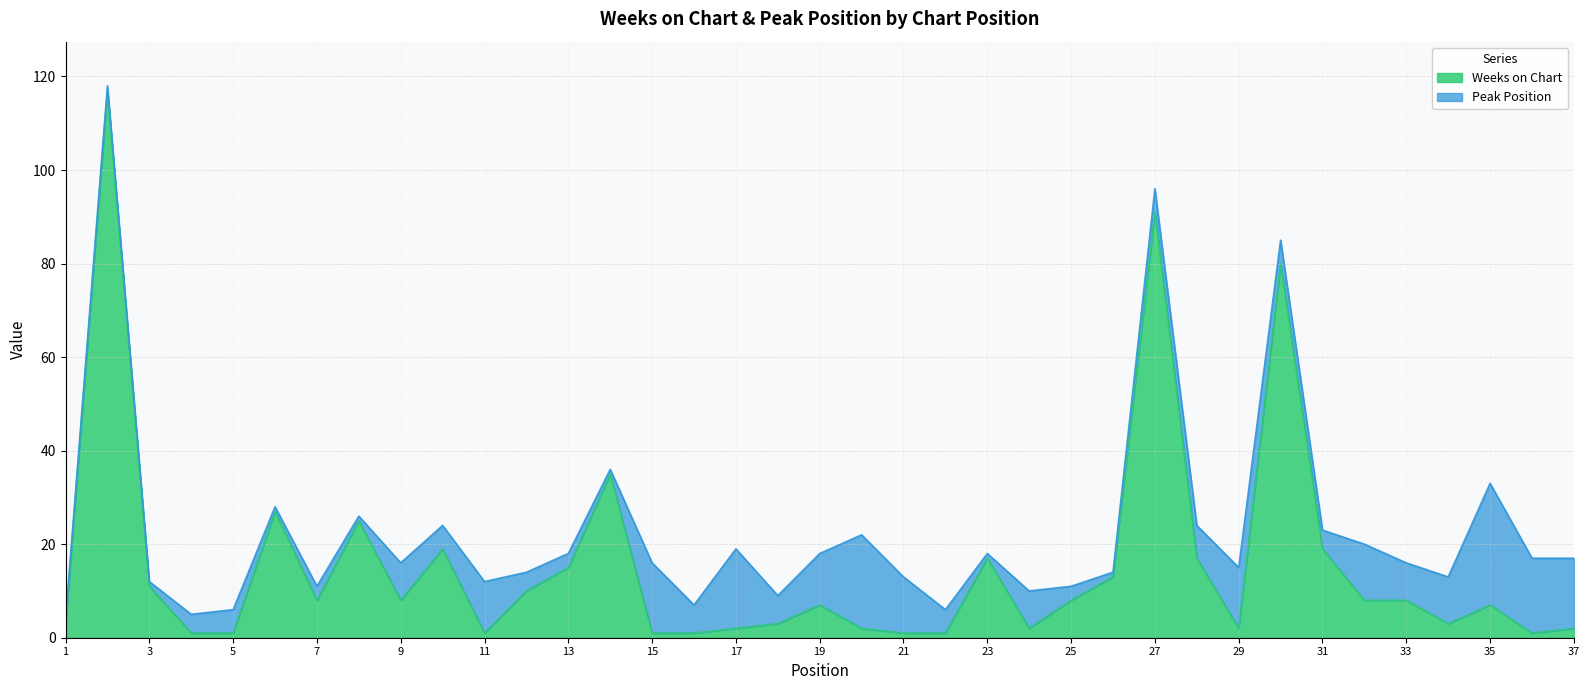

Read the value at 8.

25